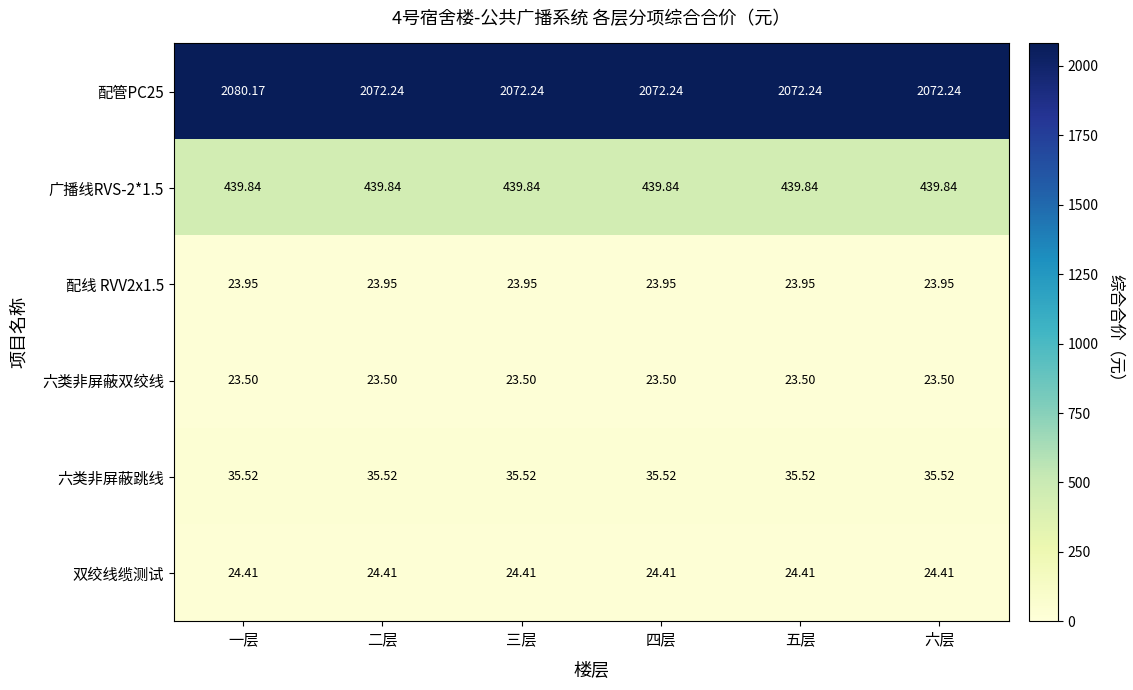

What is the total value across all series at 四层?

2619.5